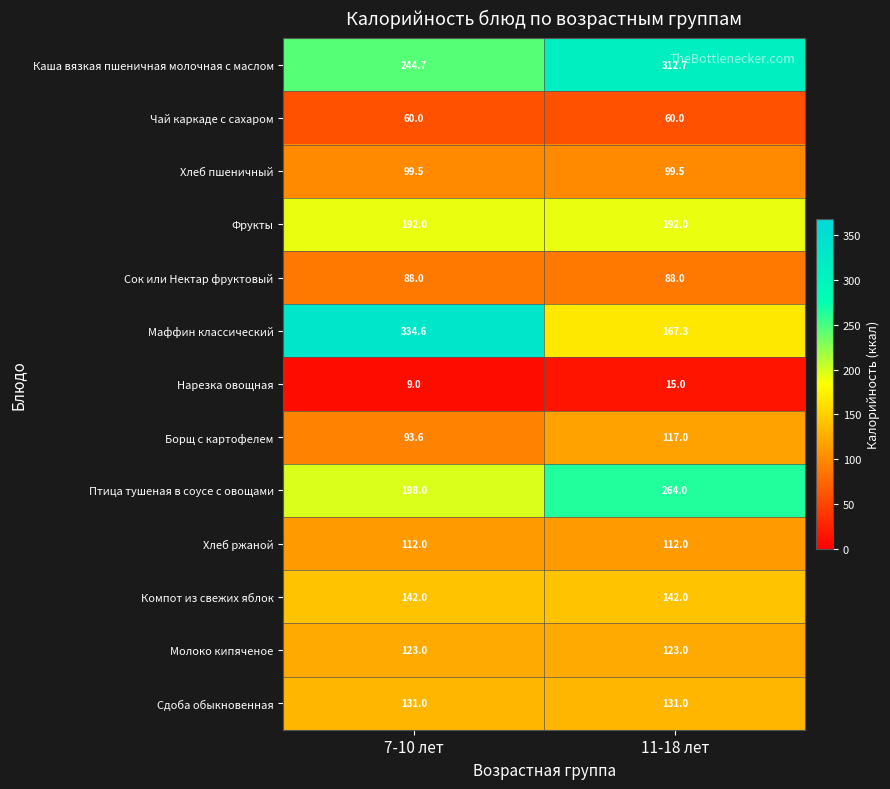

What is the smallest value displayed?

9.0